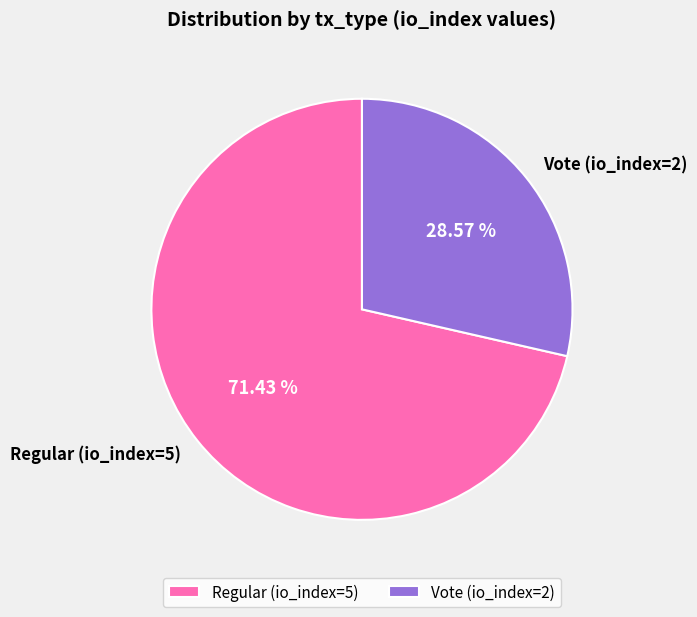

What is the smallest slice in the pie chart?

Vote (io_index=2)